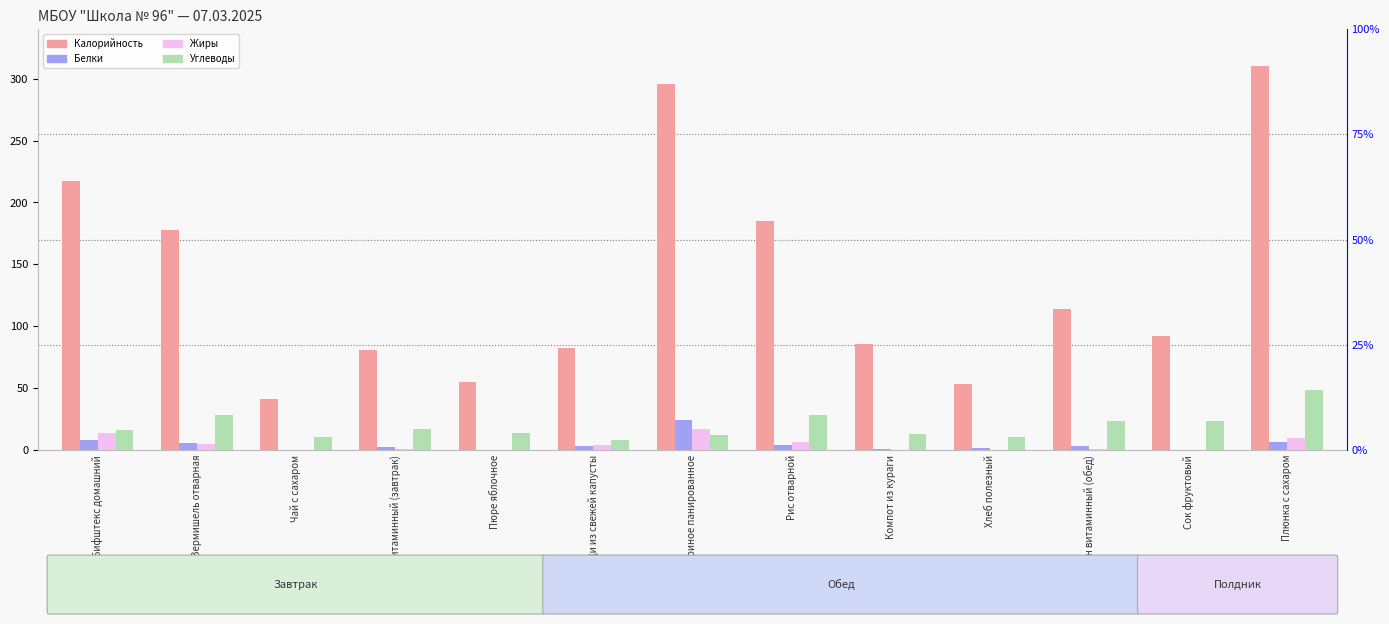

Does the chart contain stacked bars?

No